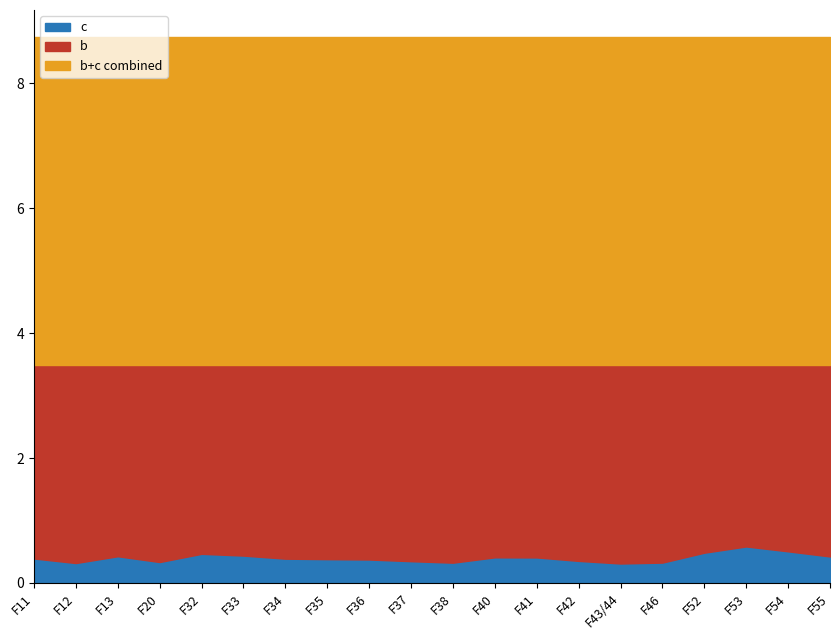

What is the total value across all series at F33?

8.7